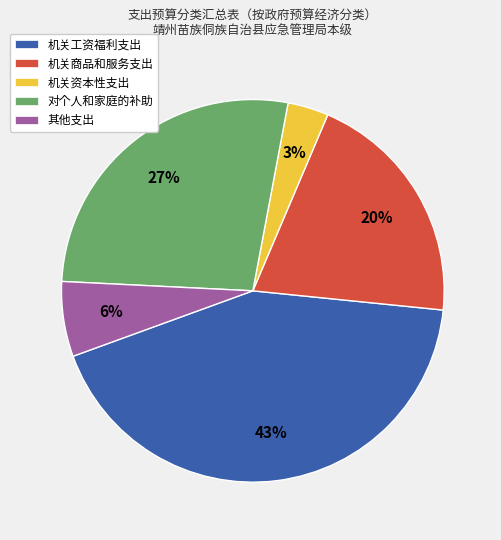

Which slice is the smallest?

机关资本性支出